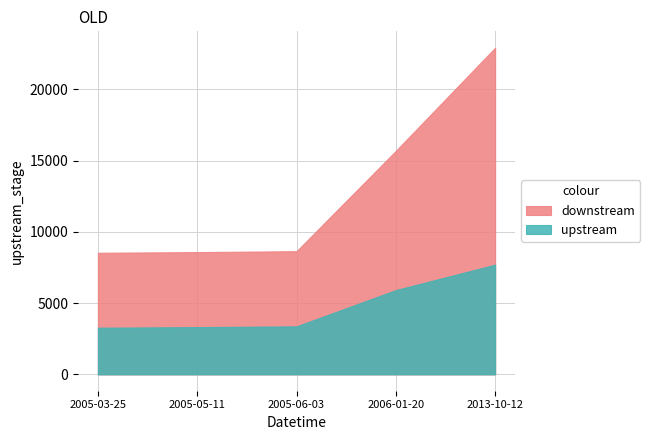

What is the label of the 5th point from the right?

2005-03-25